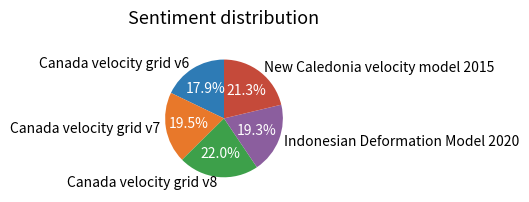

How many slices are in this pie chart?

5